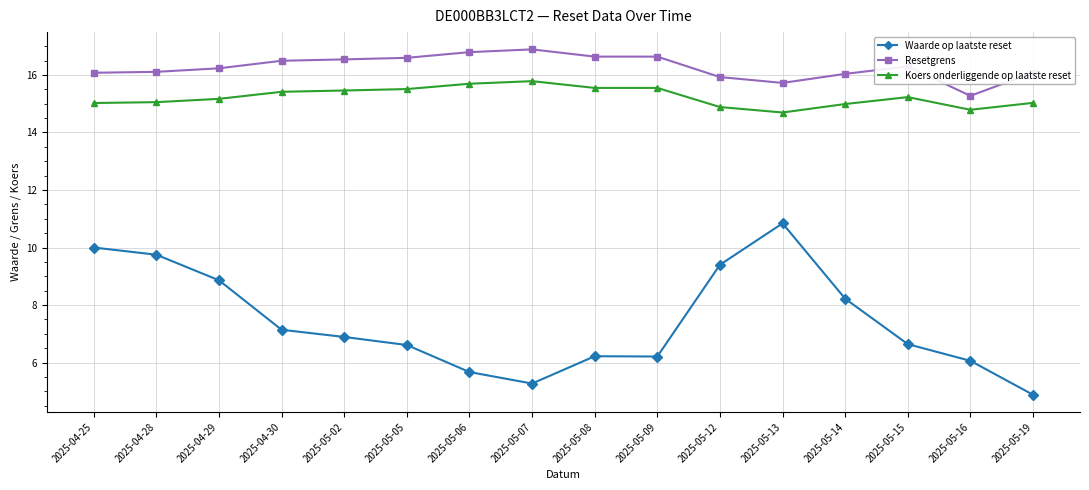

Does the chart display data point markers on the line(s)?

Yes